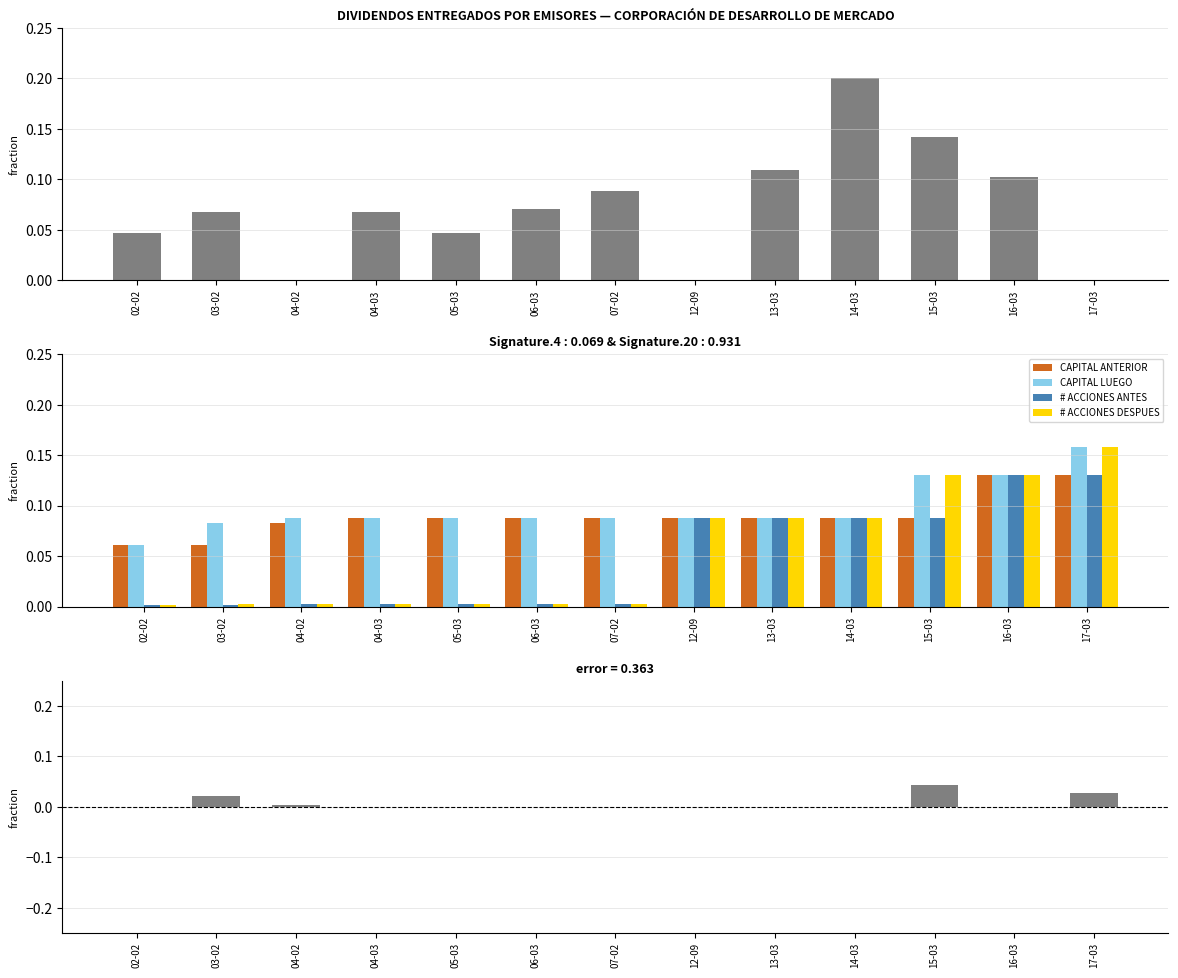

How many data points does each series have?

13